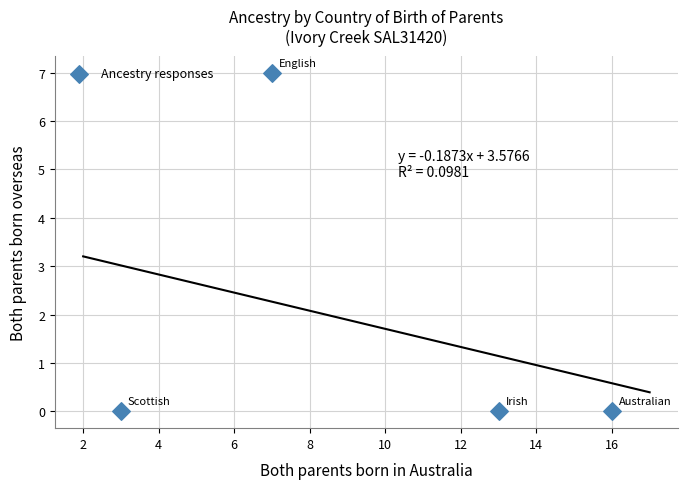

What is the average X value?

10